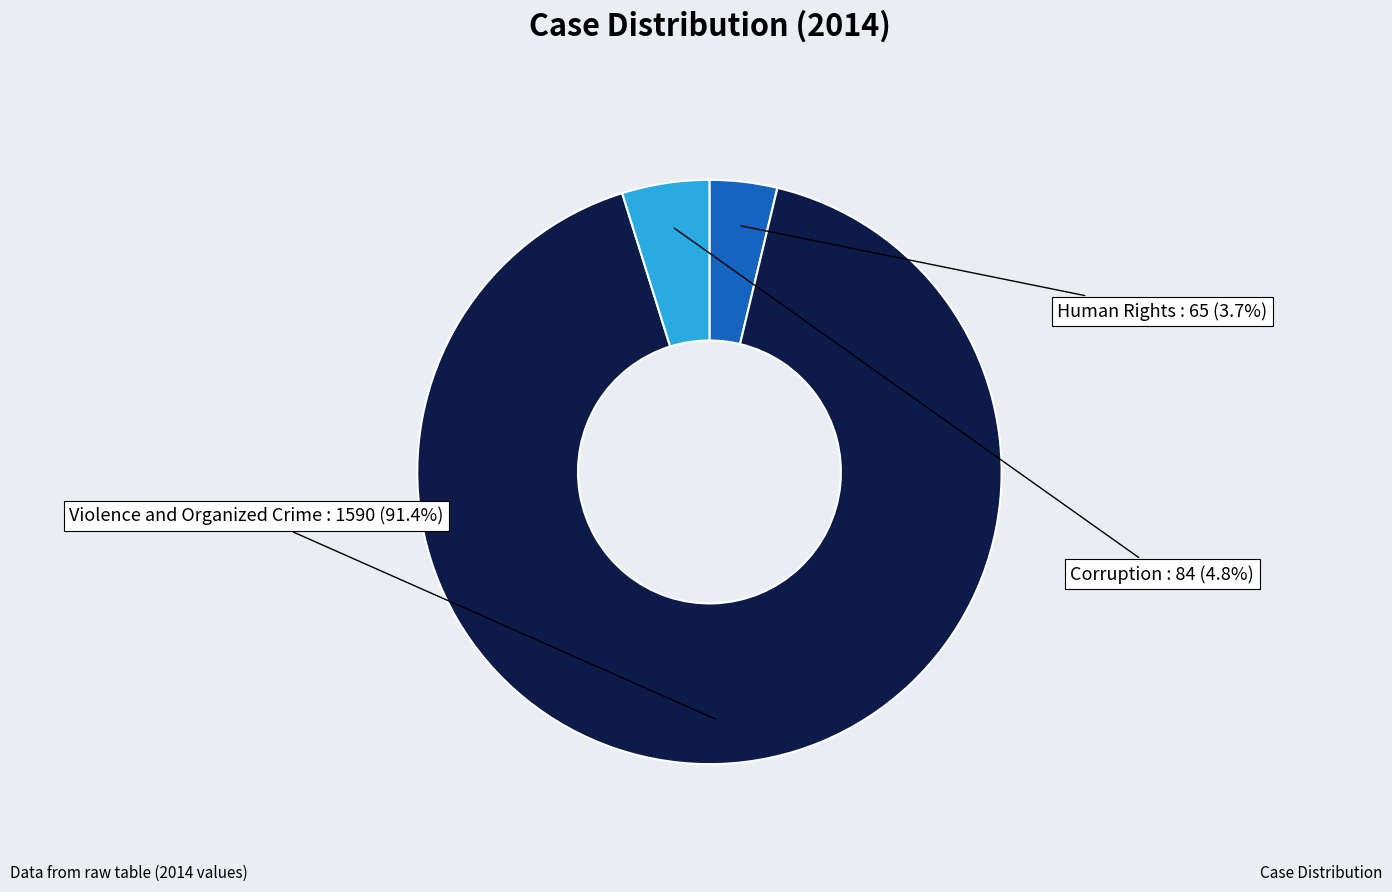

Does any single category account for the majority?

Yes